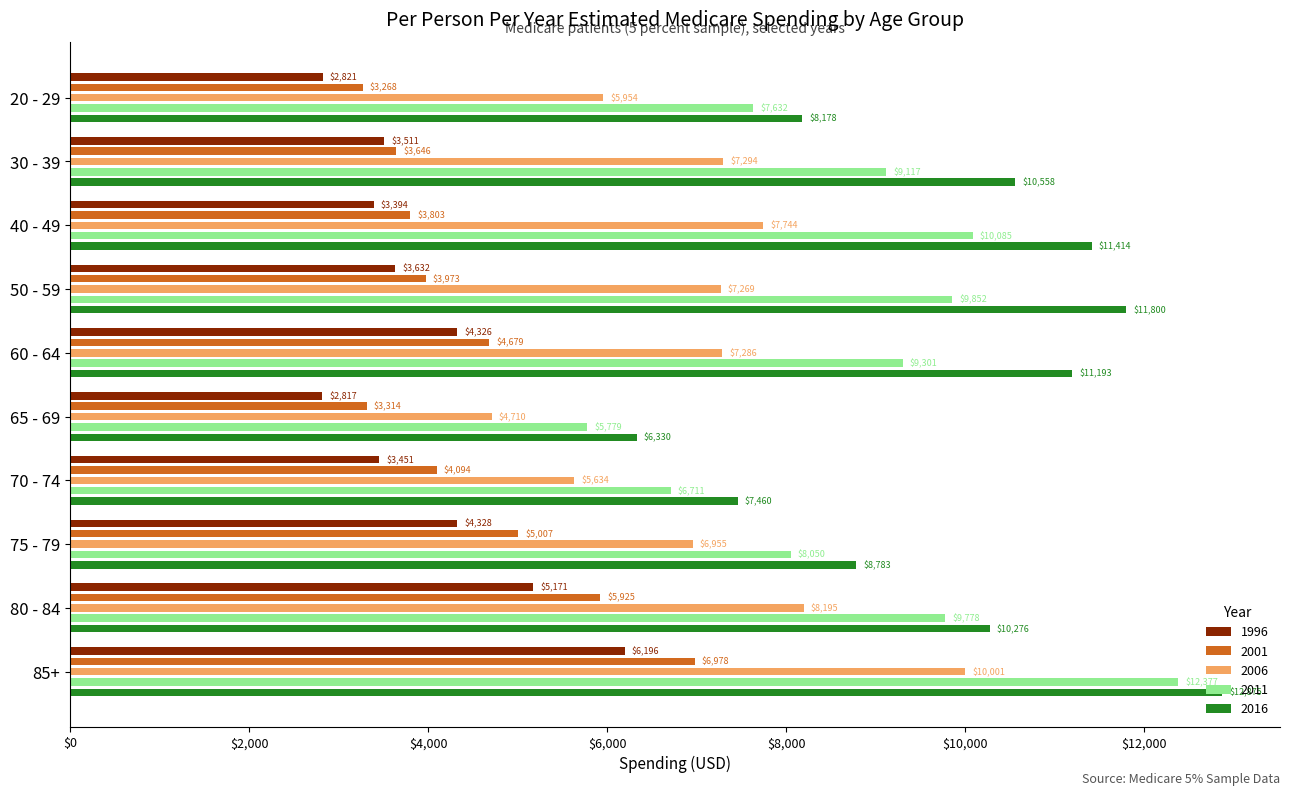

At which category is the sum across all series the highest?

85+